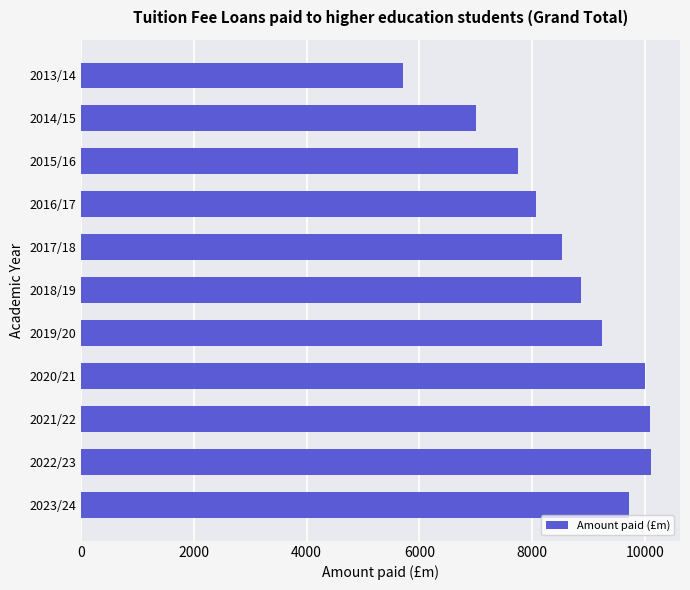

Between 2017/18 and 2020/21, which is larger?

2020/21